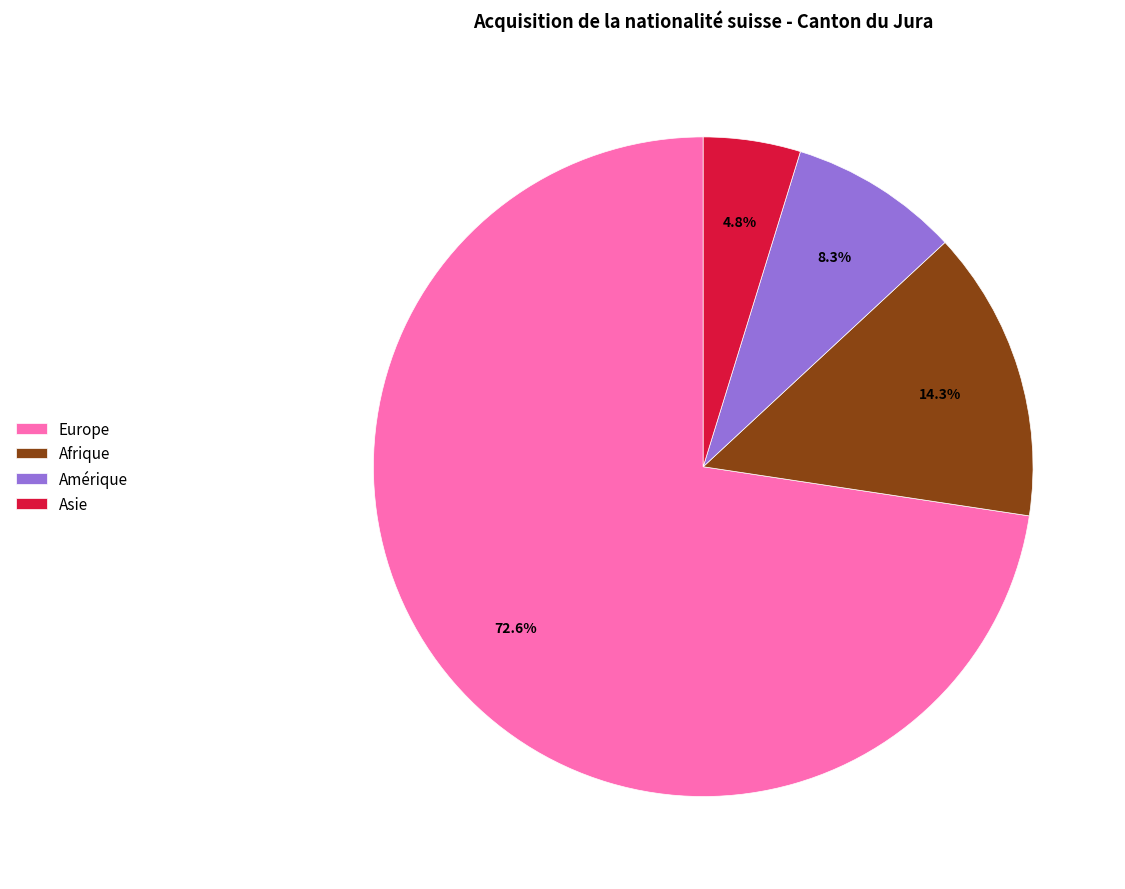

Between Afrique and Europe, which is larger?

Europe